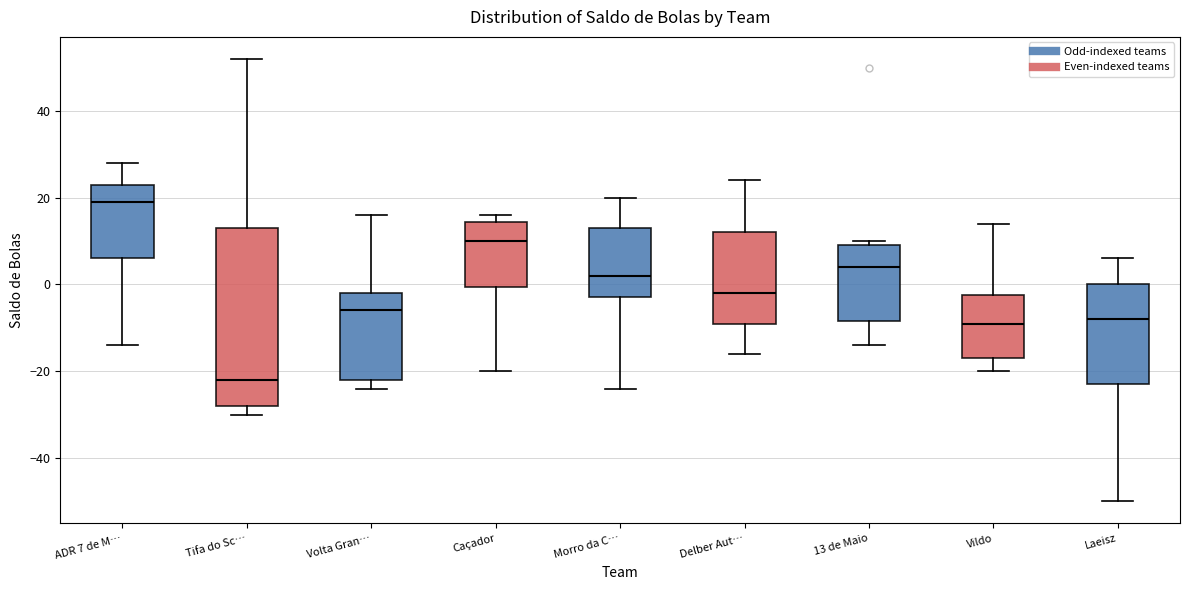

Which box's median line is the highest?

ADR 7 de M…